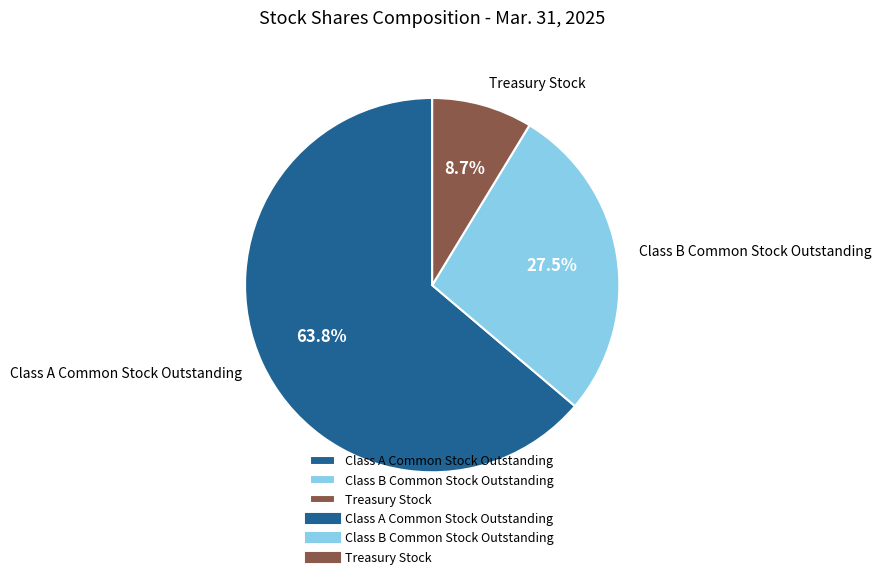

To the nearest percent, what is the difference between the Class A Common Stock Outstanding and Class B Common Stock Outstanding slice percentages?

36%